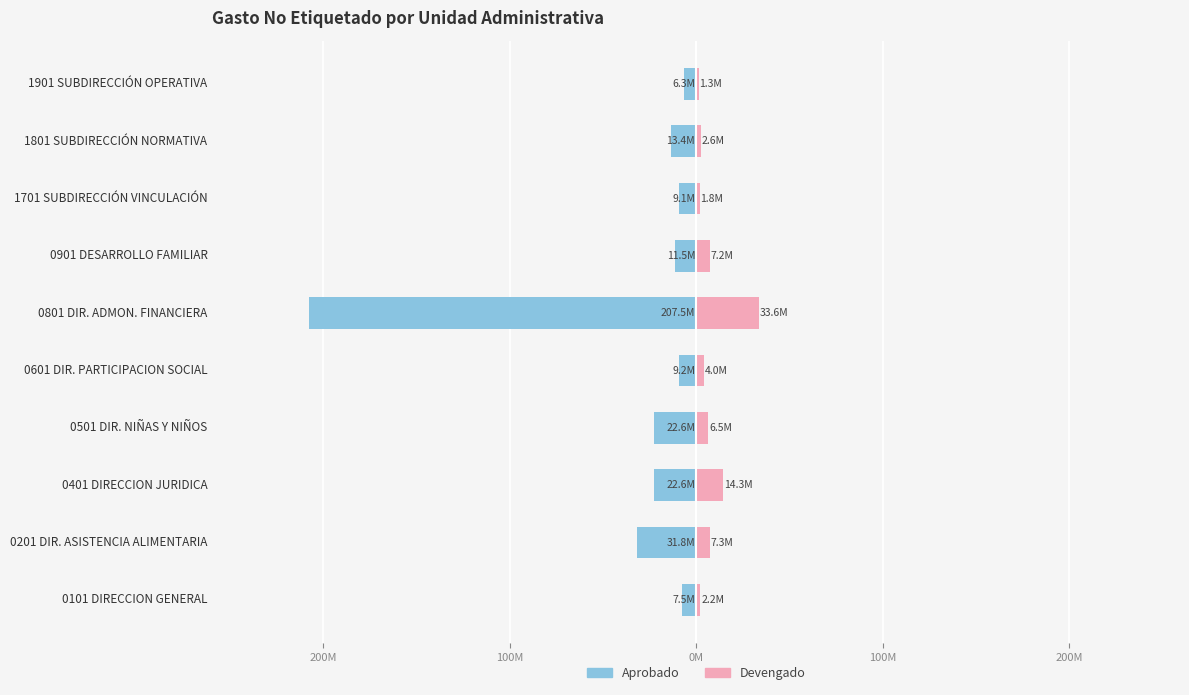

How many data points does each series have?

10